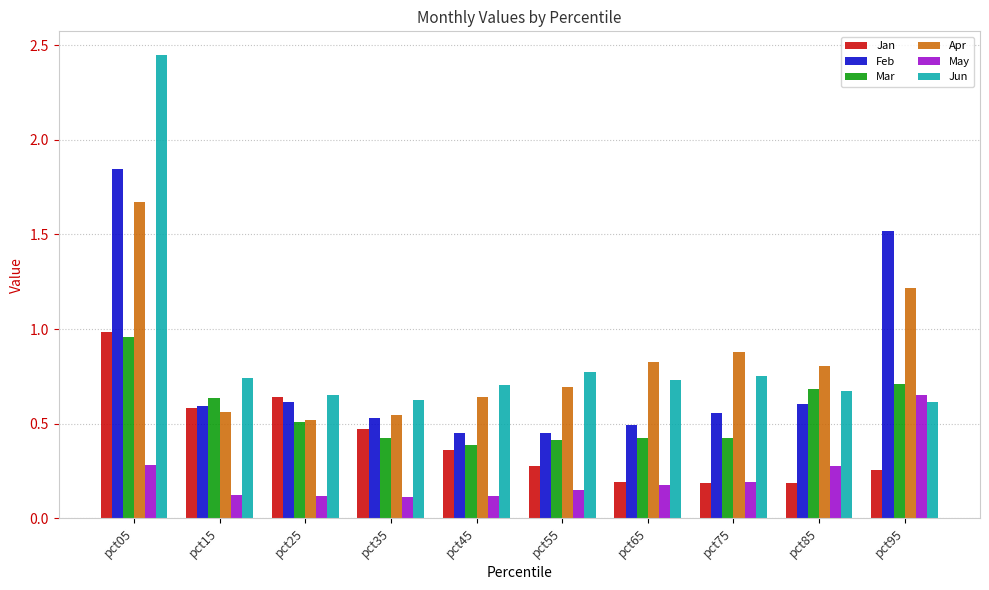

Which series has the widest spread of values?

Jun